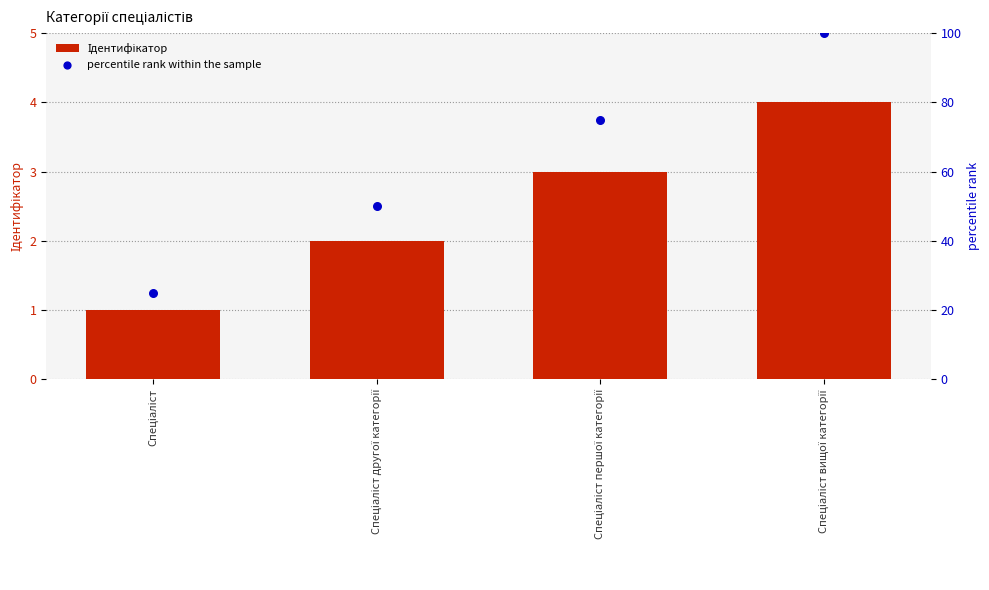

What is the total value across all series at Спеціаліст першої категорії?

78